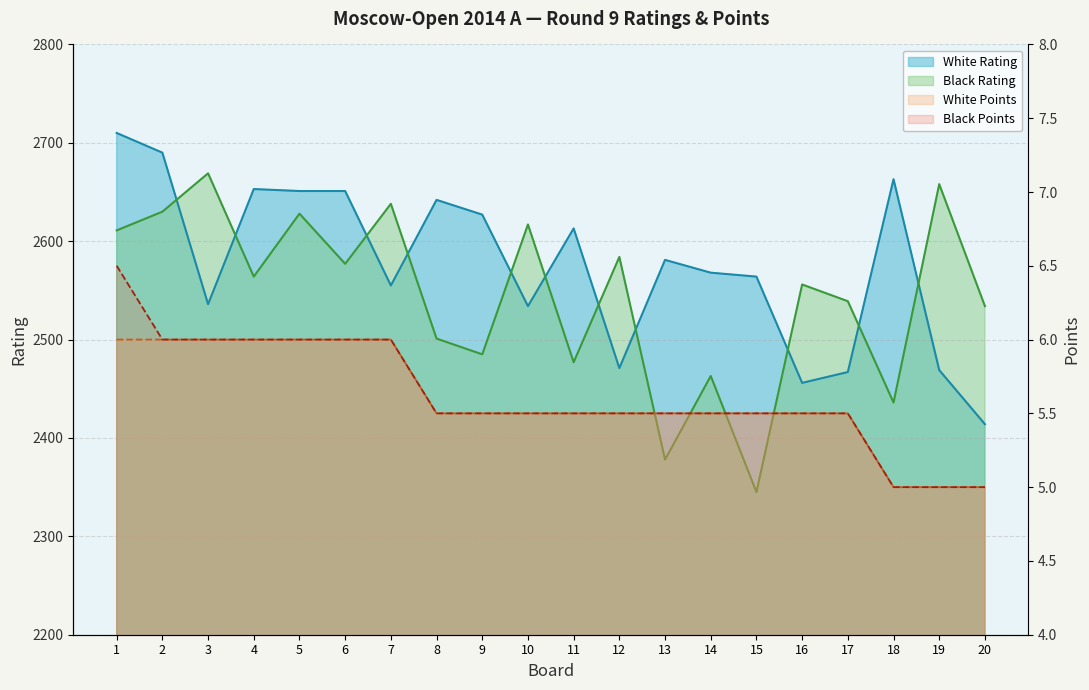

At 7, list the series in order from largest to smallest.

Black Rating, White Rating, White Points, Black Points